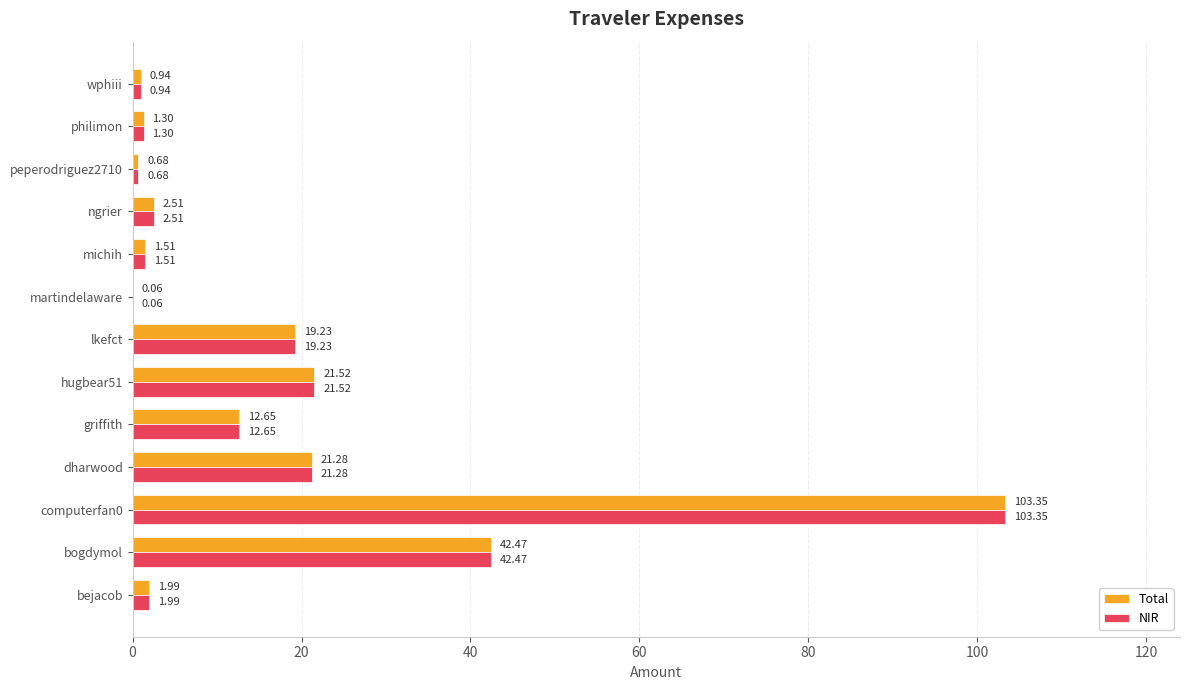

What is the sum of all NIR values?

229.5